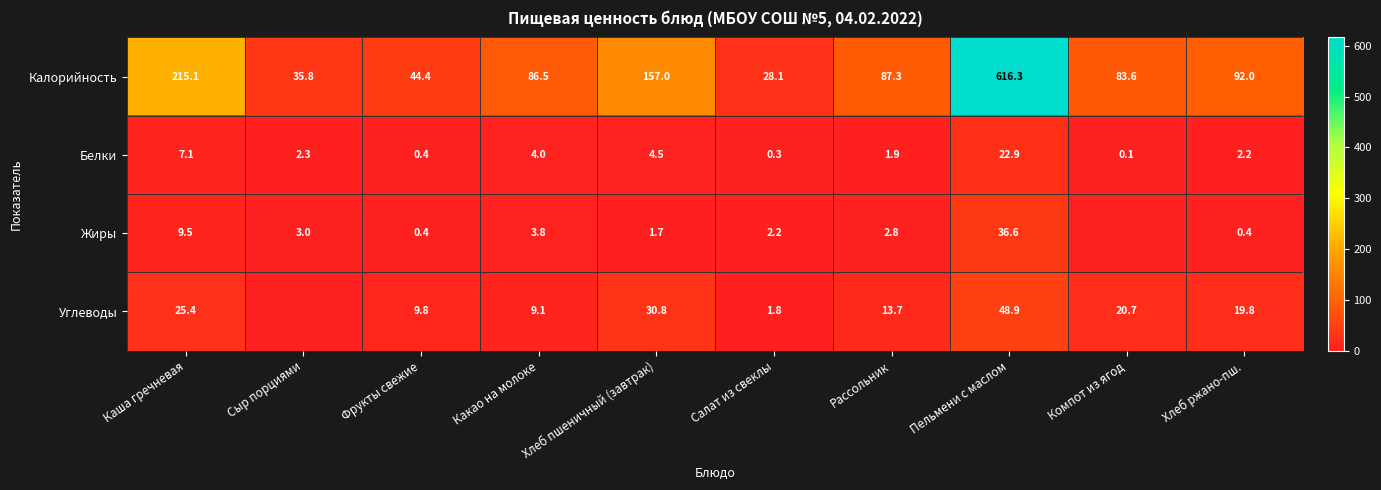

What is the sum of the Белки values at Каша гречневая and Хлеб пшеничный (завтрак)?

11.6